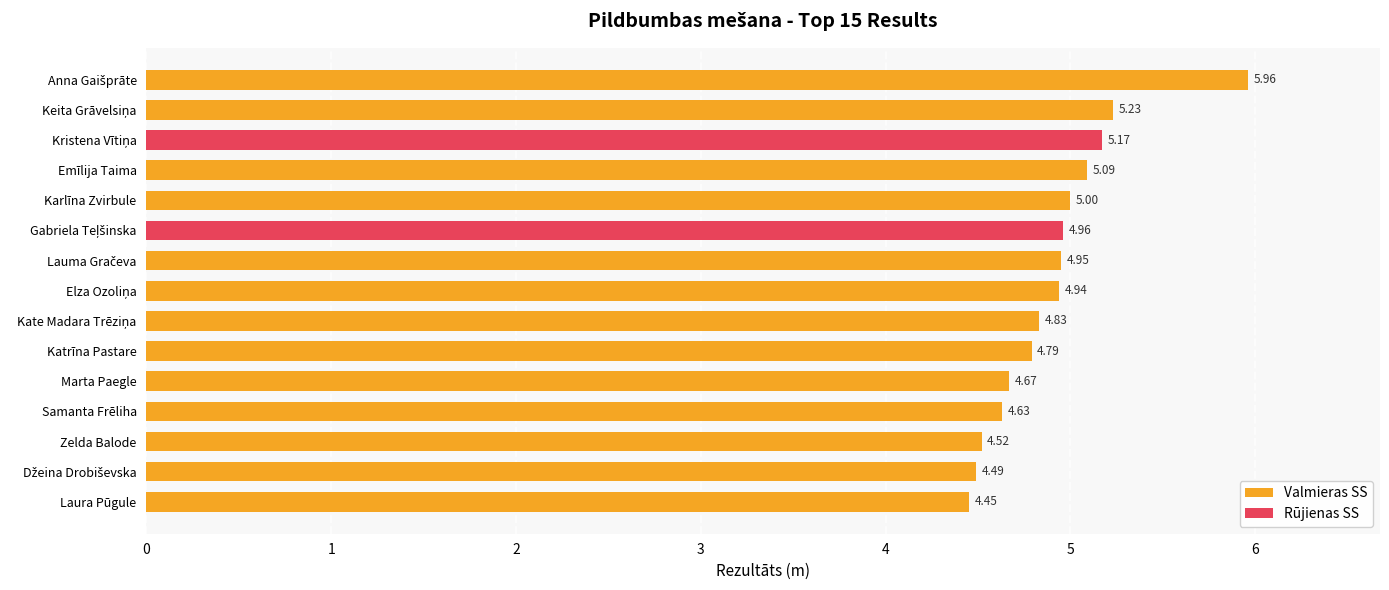

The value at Katrīna Pastare is 1.9. True or false?

False